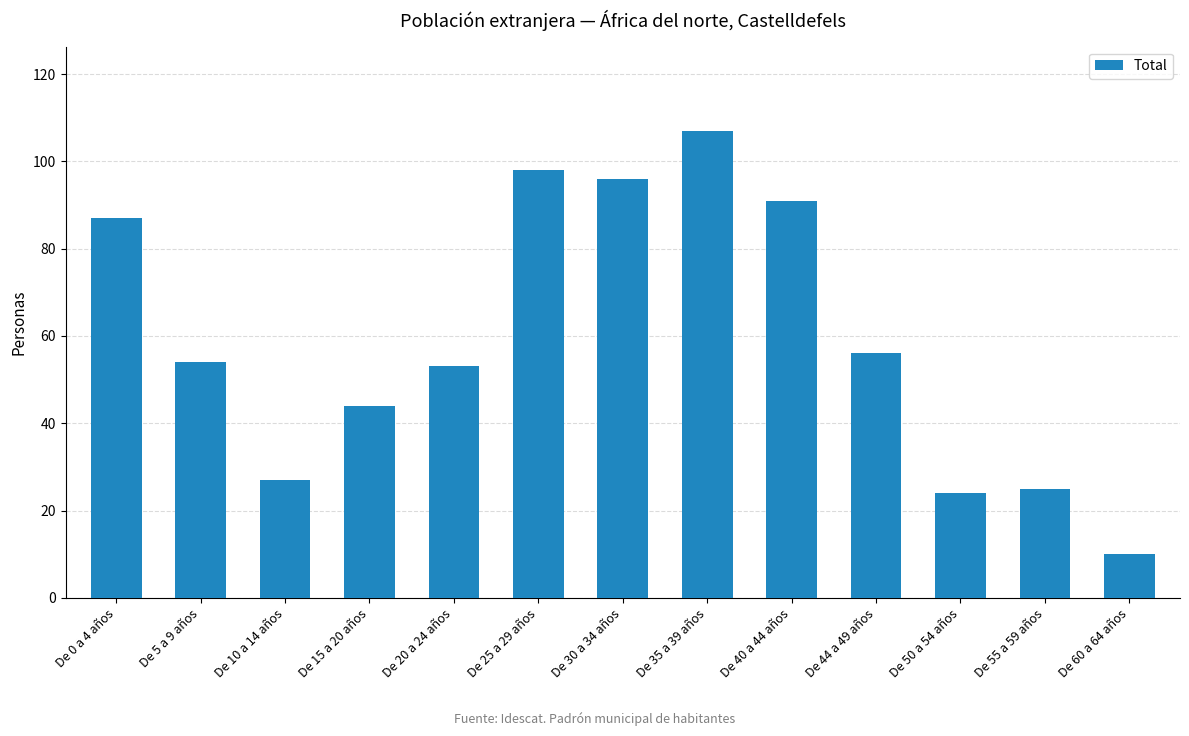

The value at De 0 a 4 años is 28. True or false?

False